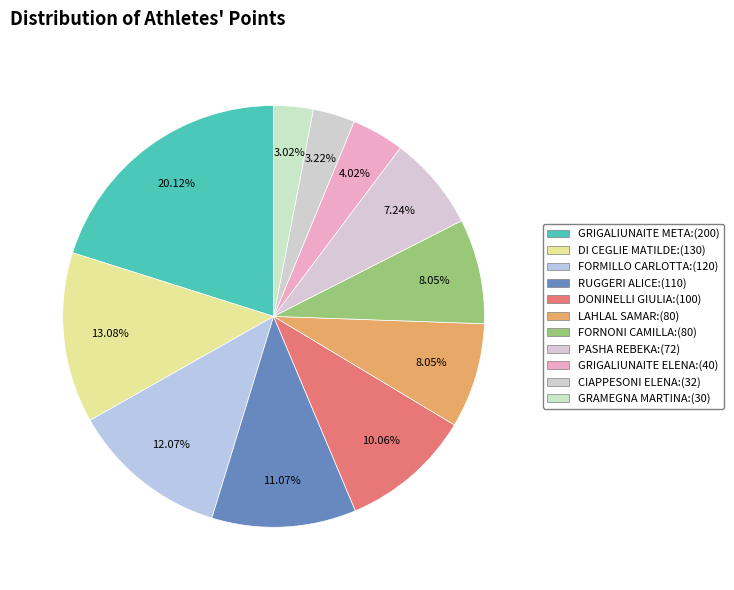

How many segments does this pie chart have?

11